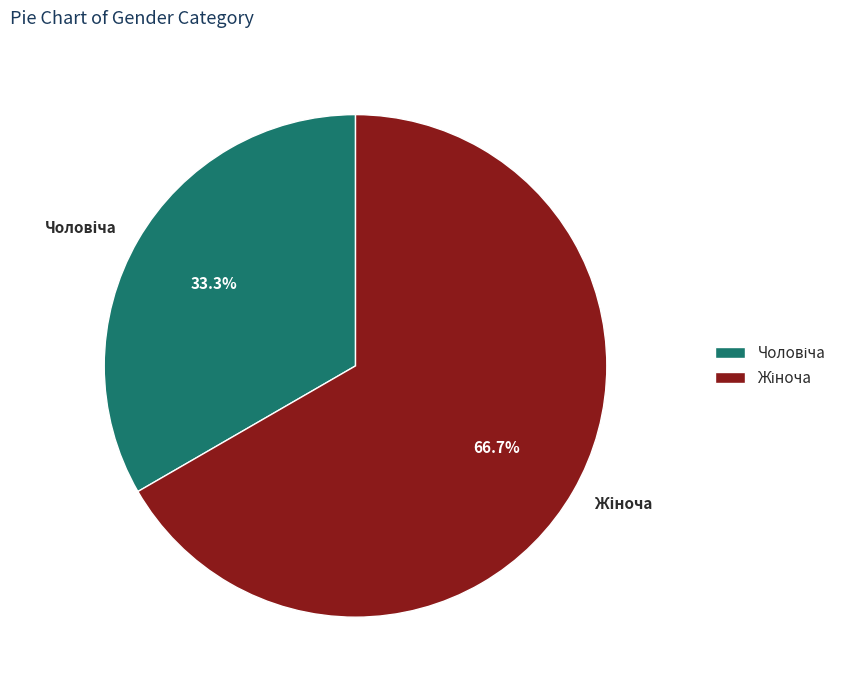

Is there a majority slice in this chart?

Yes